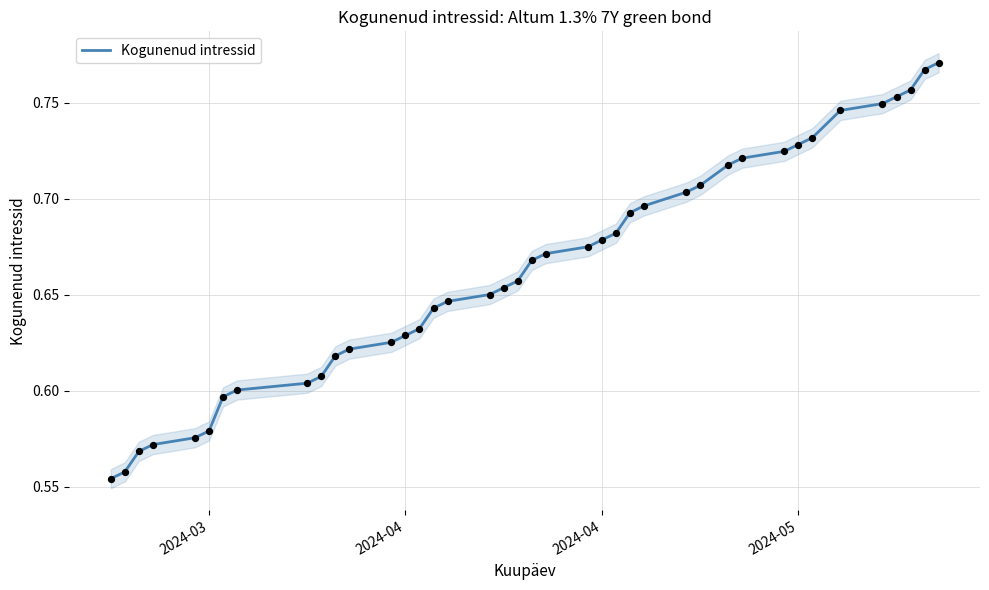

What is the change in value from 2024-04 to 32?

+0.2